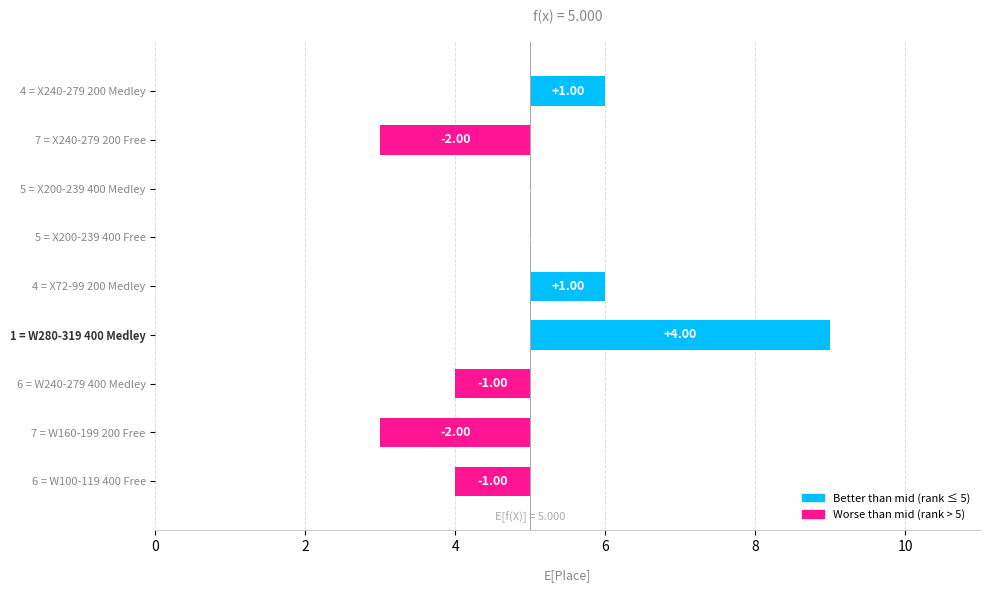

The chart shows a value of 1 at 4 = X72-99 200 Medley. True or false?

False